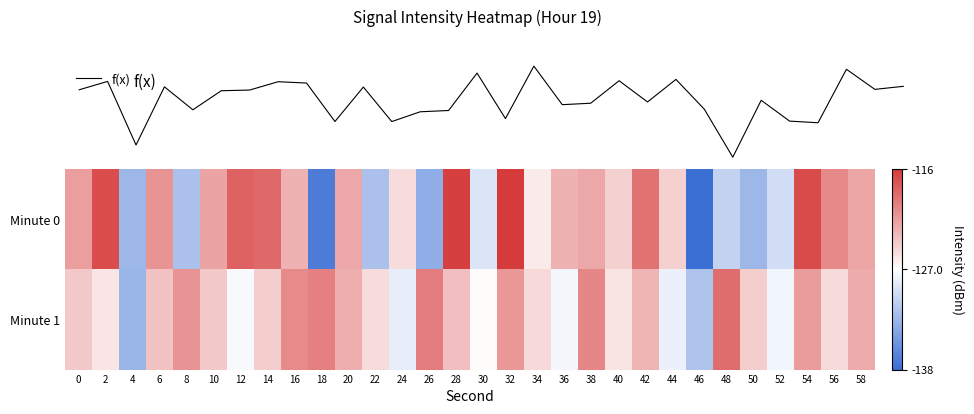

Which label corresponds to the largest value in the chart?

32